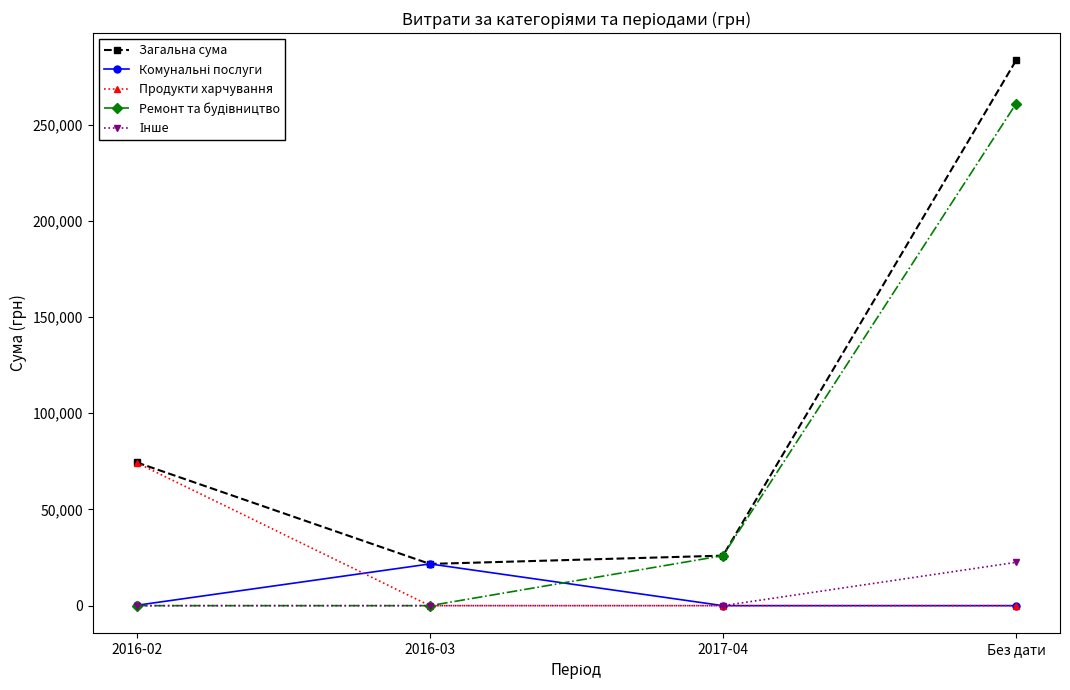

Read the Загальна сума value at Без дати.

283395.0